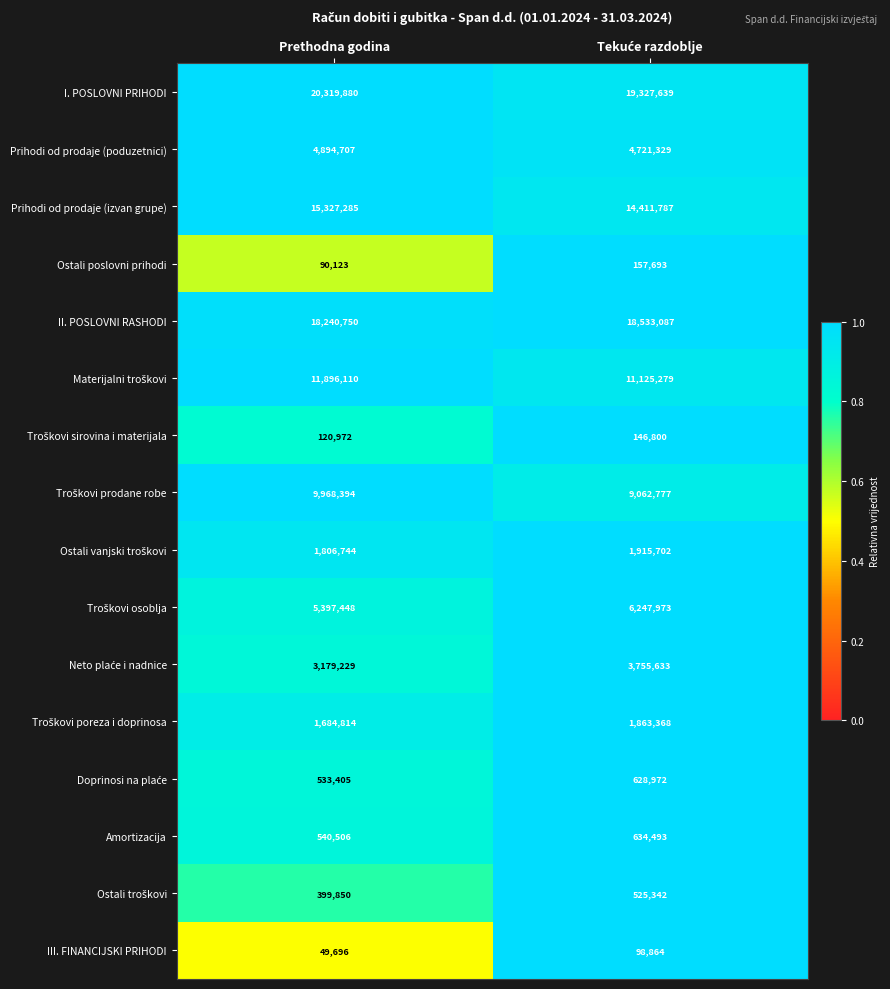

What is the minimum value shown in the chart?

49696